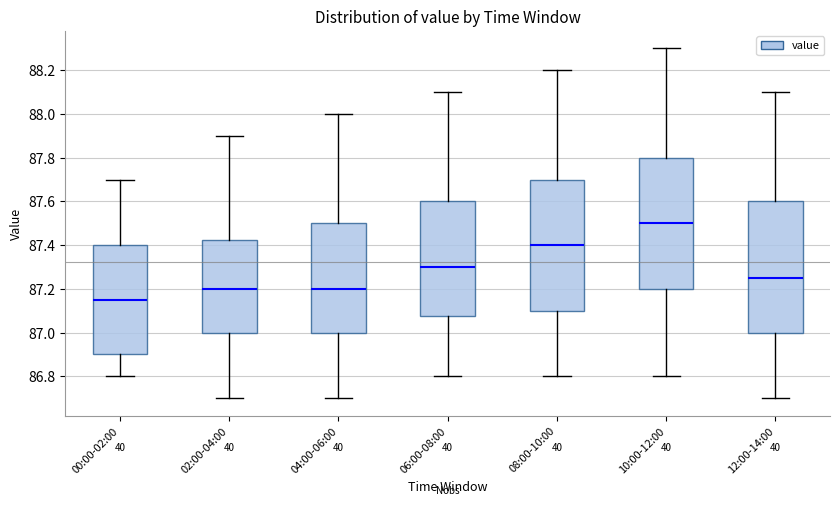

Where is the lower edge of the box for 06:00-08:00 on the y-axis? The values are not printed on the chart, so give them approximately, as read against the axis.

87.08